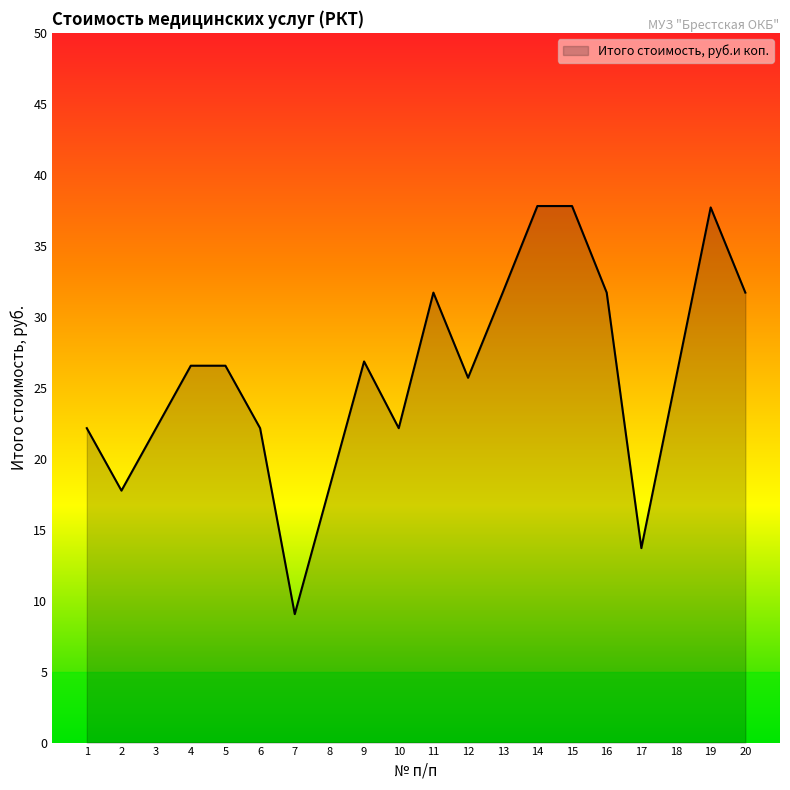

Which has a higher value, 8 or 13?

13